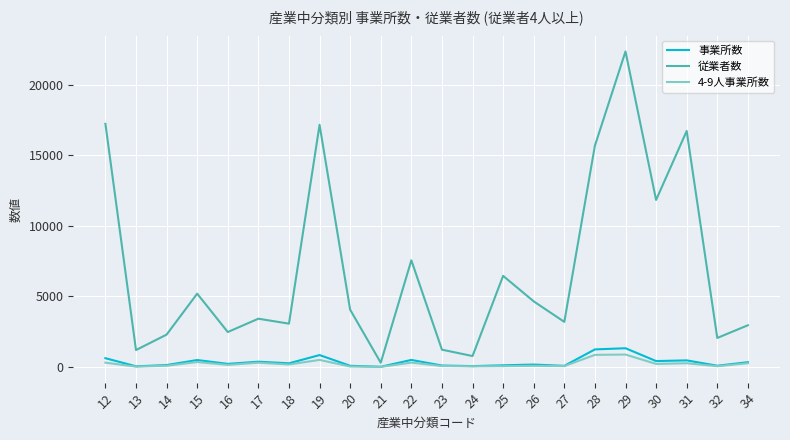

Which series has the largest total across all categories?

従業者数